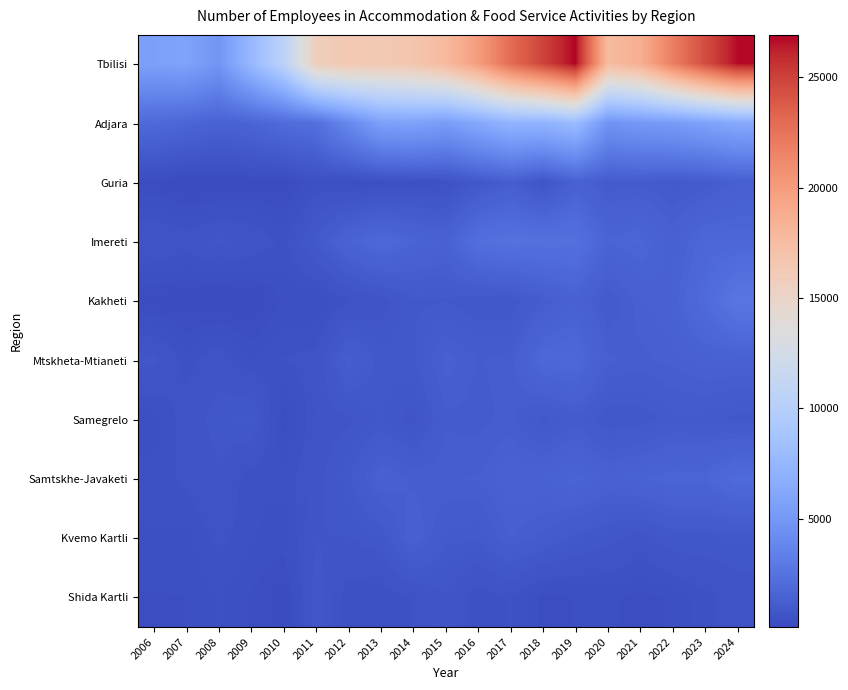

List the series in order of their peak value, highest first.

Tbilisi, Adjara, Kakheti, Imereti, Samtskhe-Javaketi, Mtskheta-Mtianeti, Guria, Kvemo Kartli, Samegrelo, Shida Kartli